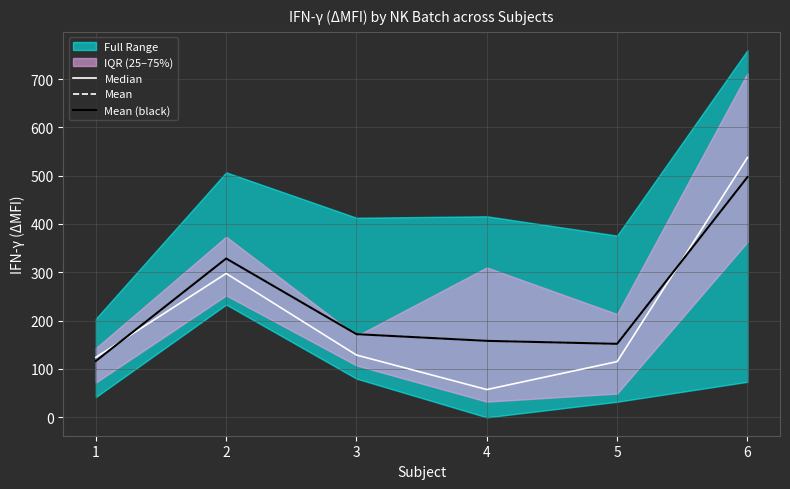

True or false: Mean and Median intersect in this chart.

True